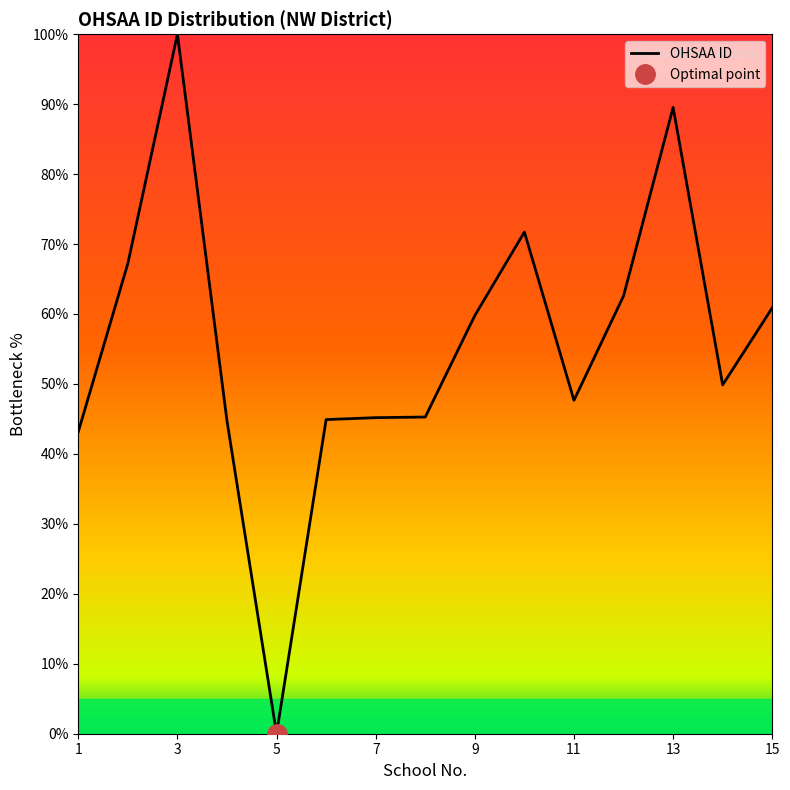

Is it true that OHSAA ID equals 21.0 at 11?

False